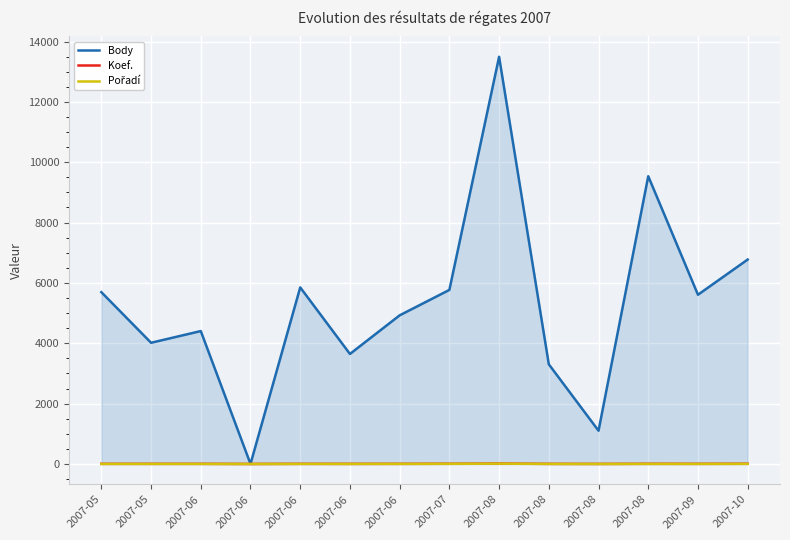

Which category has the highest value across all series?

2007-08